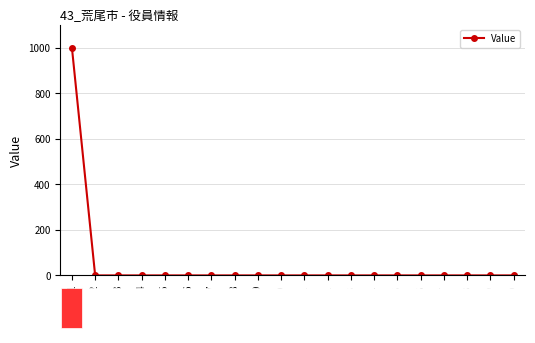

Is this an area chart (filled region under the line)?

No